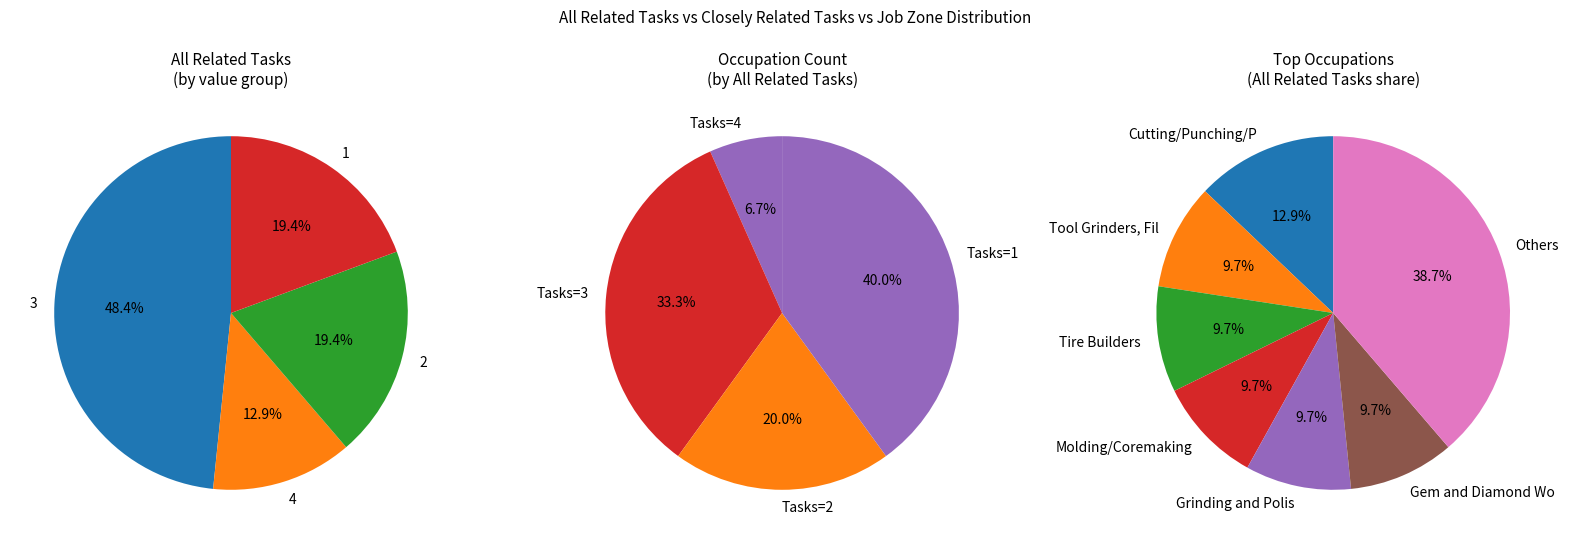

Is there a majority slice in this chart?

No